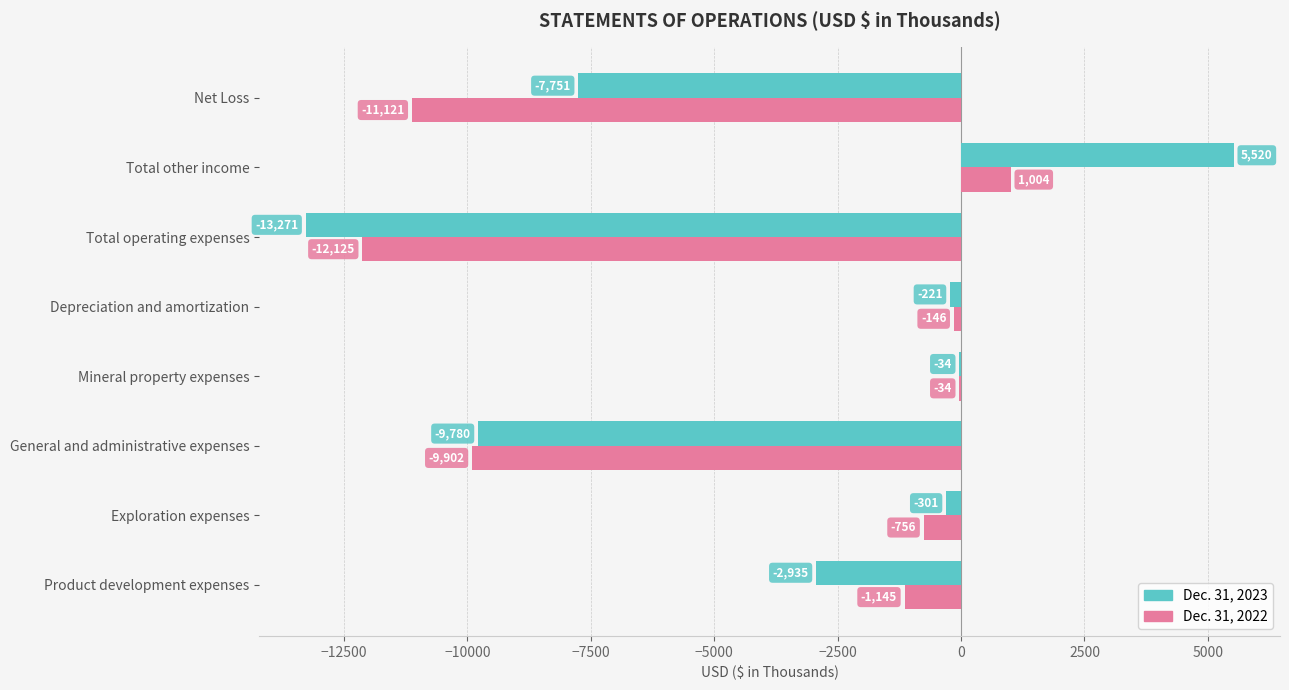

How many positive values does the Dec. 31, 2023 series have?

1